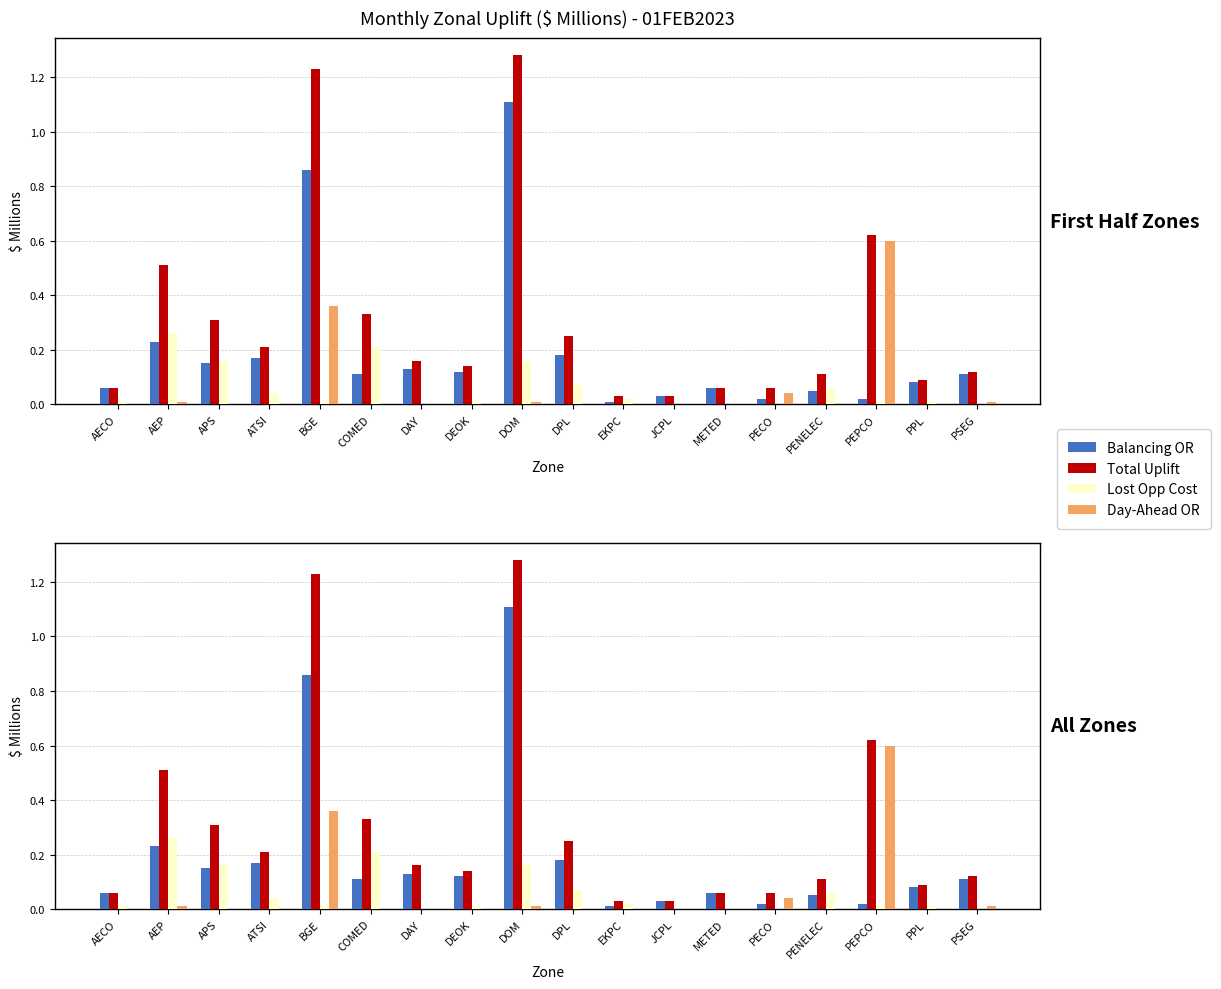

Is it true that Day-Ahead OR equals 0.0 at COMED?

True